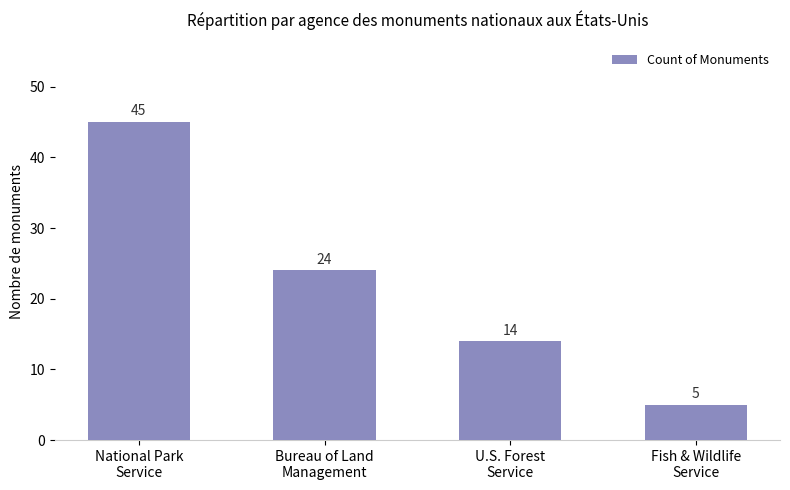

Reading left to right, extract all data points from this chart.

45	24	14	5